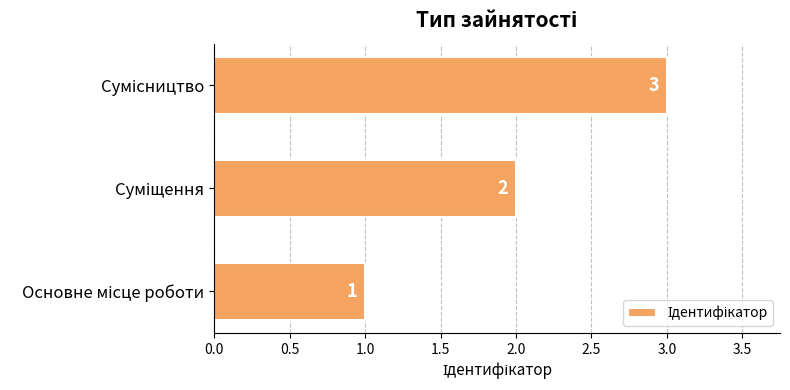

Count the values in the range 1 to 3.

3